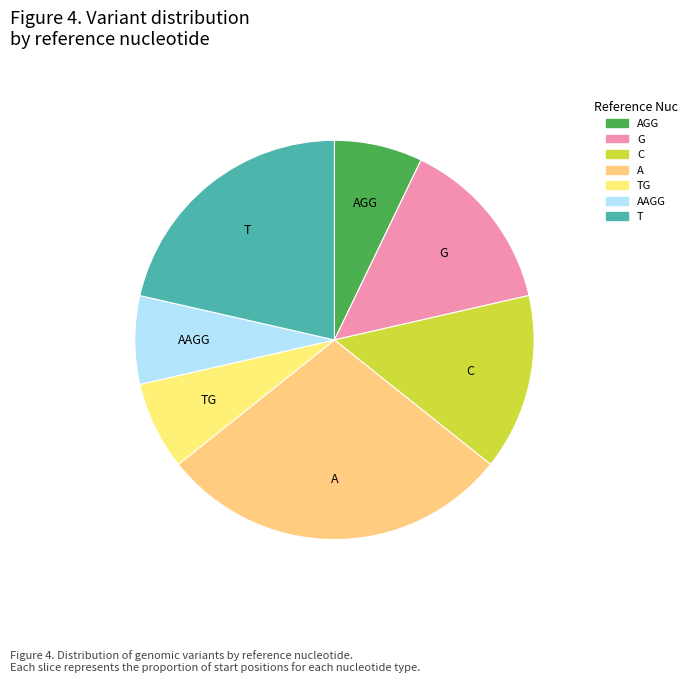

Does A account for over 50% of the chart?

No